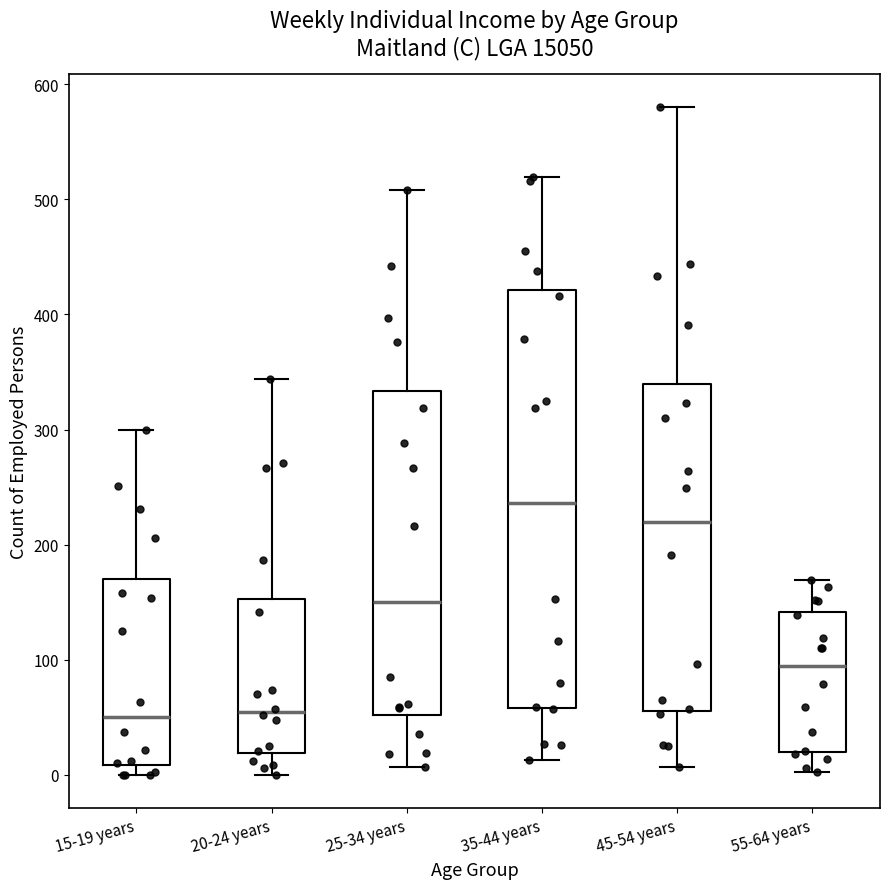

Where is the upper edge of the box for 45-54 years on the y-axis? The values are not printed on the chart, so give them approximately, as read against the axis.

340